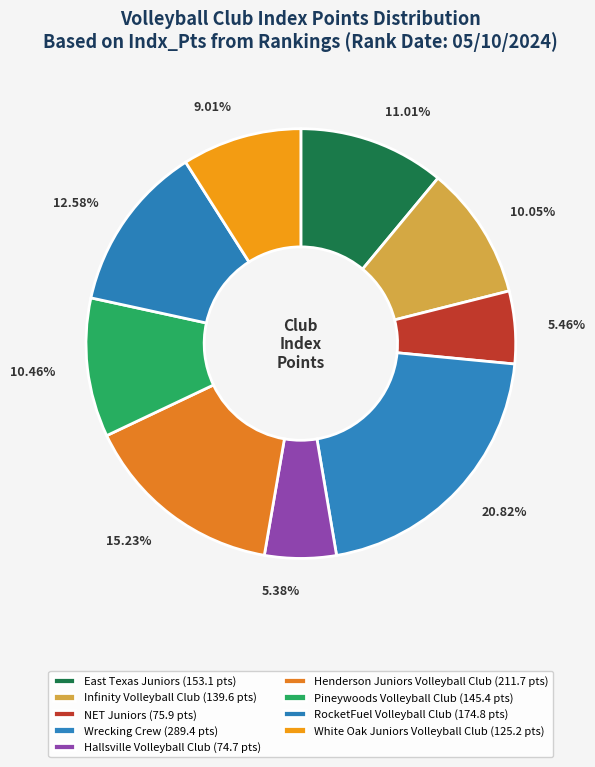

Count the number of slices in the pie.

9